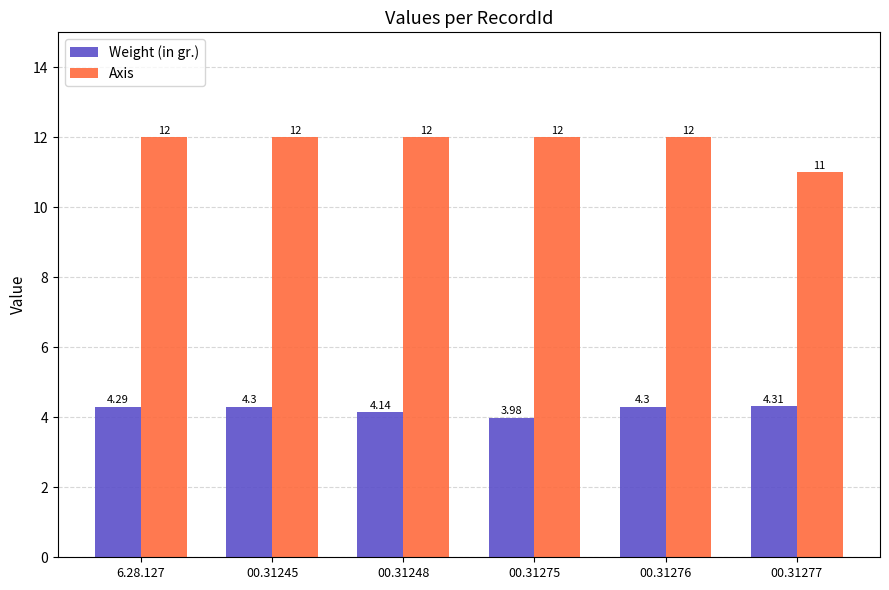

The Weight (in gr.) series shows 4.3 at 00.31276. True or false?

True